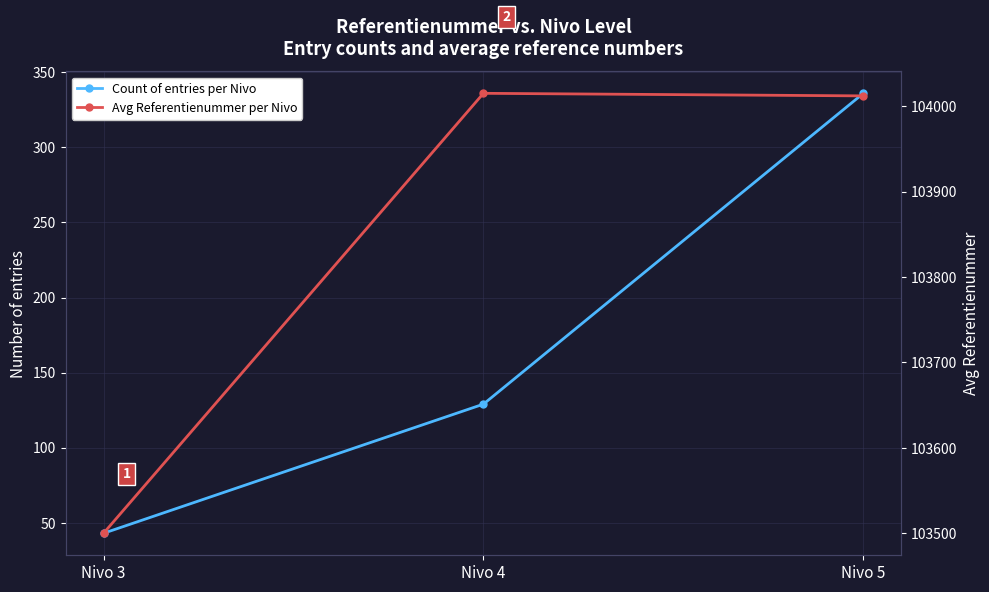

What is the value of the Count of entries per Nivo point at the 1st from the left?

43